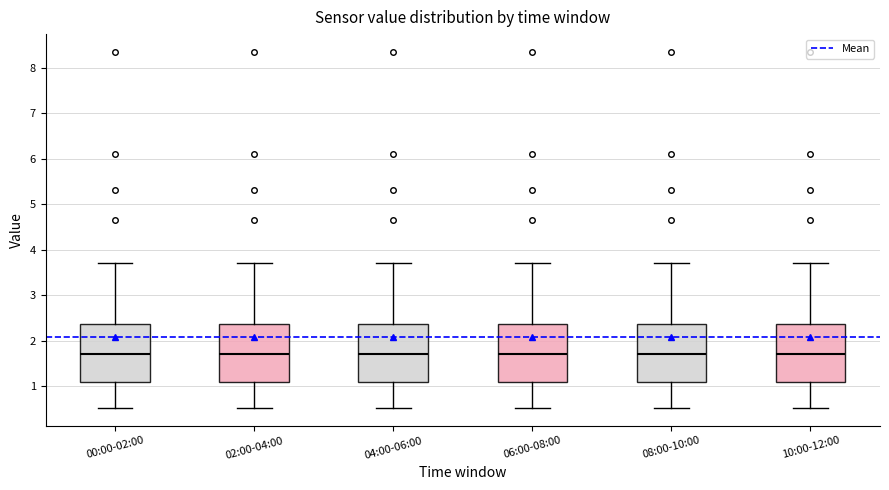

Where is the lower edge of the box for 04:00-06:00 on the y-axis? The values are not printed on the chart, so give them approximately, as read against the axis.

1.1